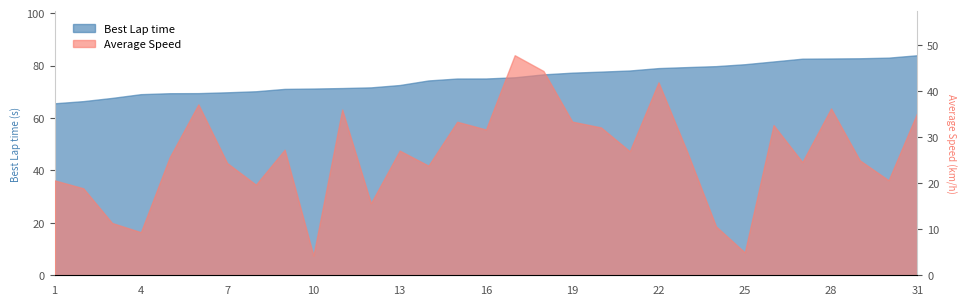

True or false: Average Speed and Best Lap time intersect in this chart.

False